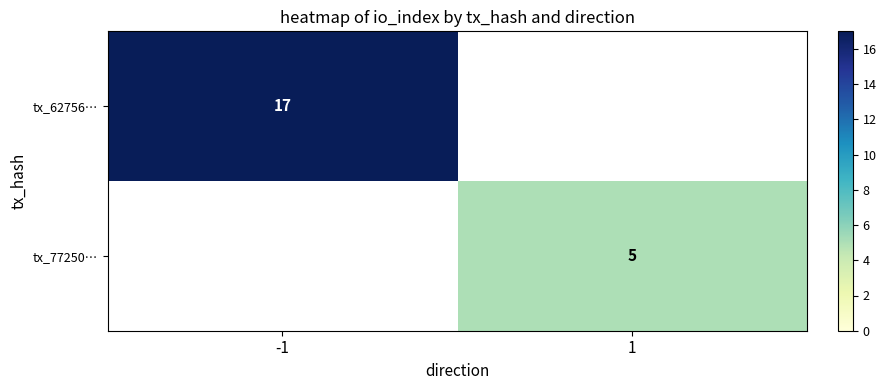

At how many categories does at least one series exceed 13?

1